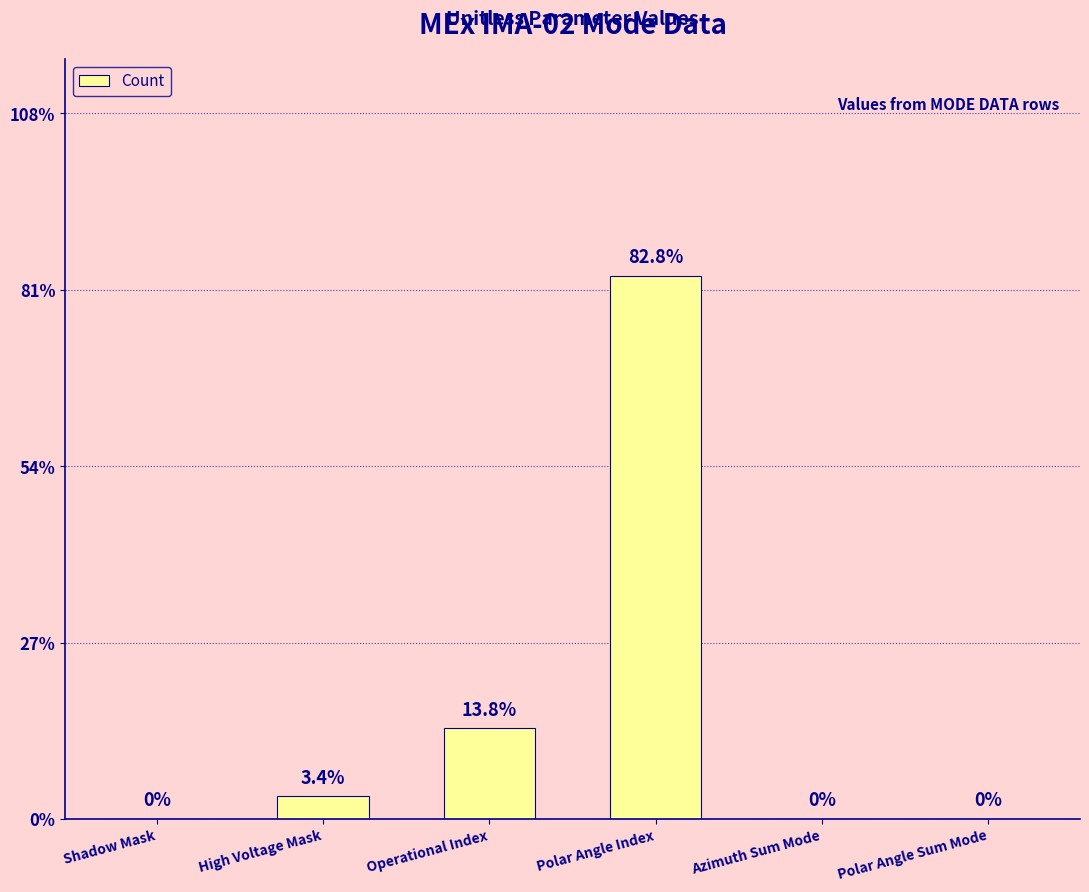

The value at Azimuth Sum Mode is 0. True or false?

True